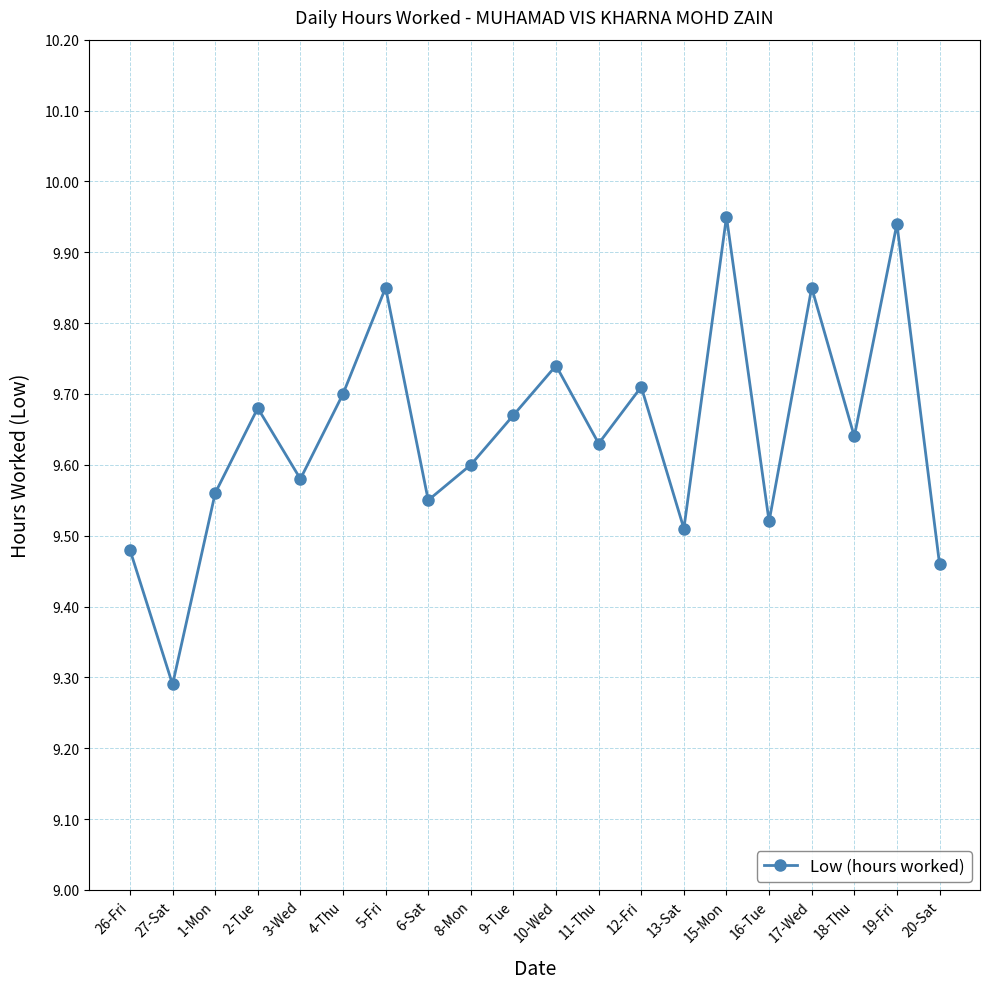

What is the difference between the second highest and second lowest values?

0.5